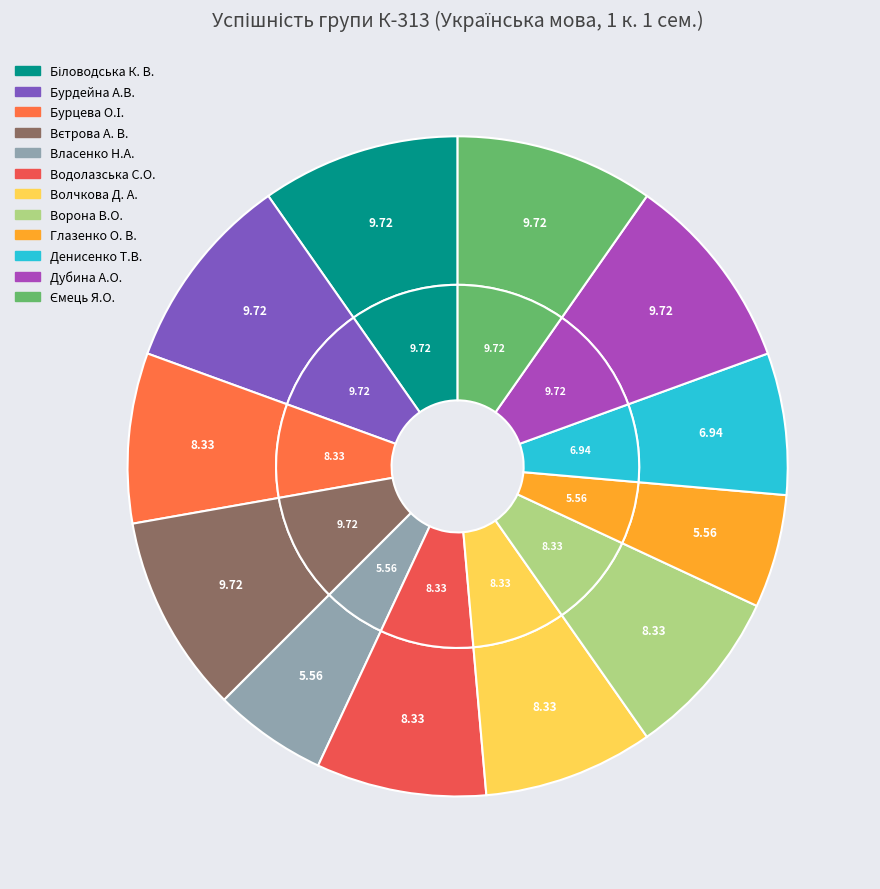

Between Глазенко О. В. and Бурдейна А.В., which is larger?

Бурдейна А.В.